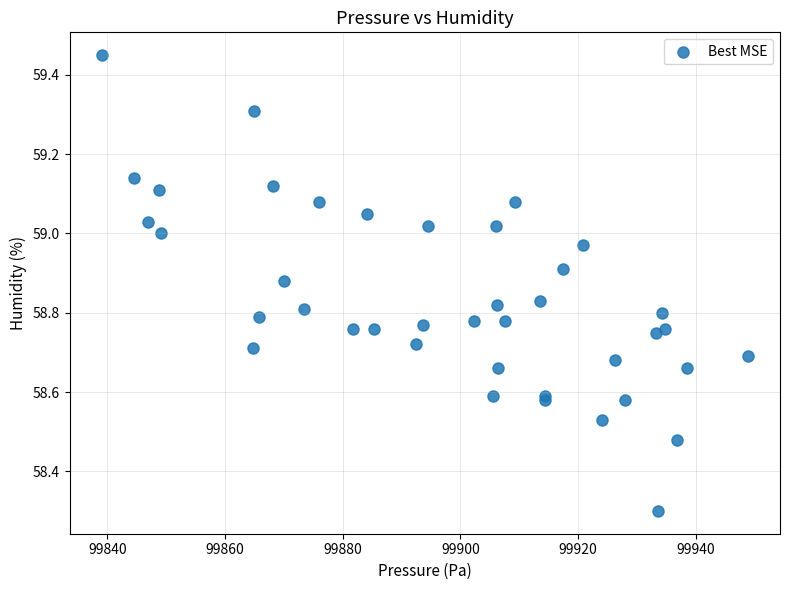

What Y value in the scatter plot is closest to 58?

58.3